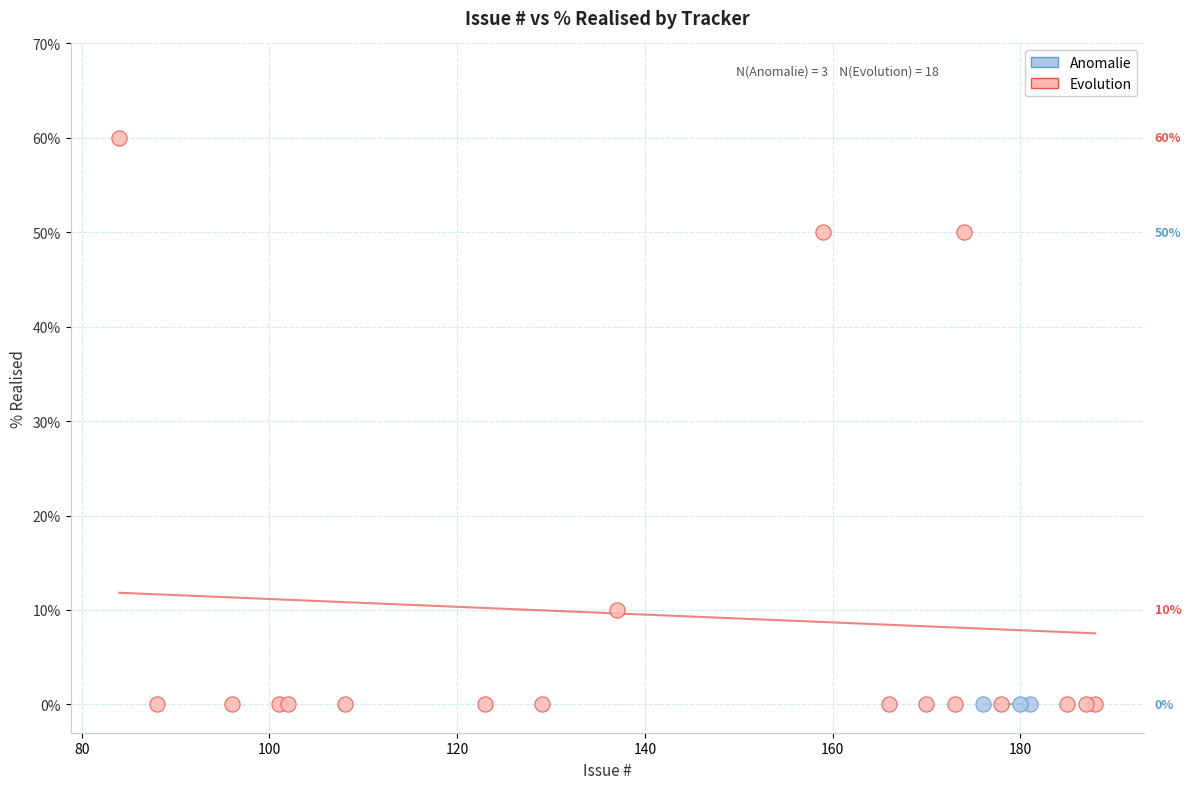

What are all the series names shown in the legend?

Anomalie, Evolution